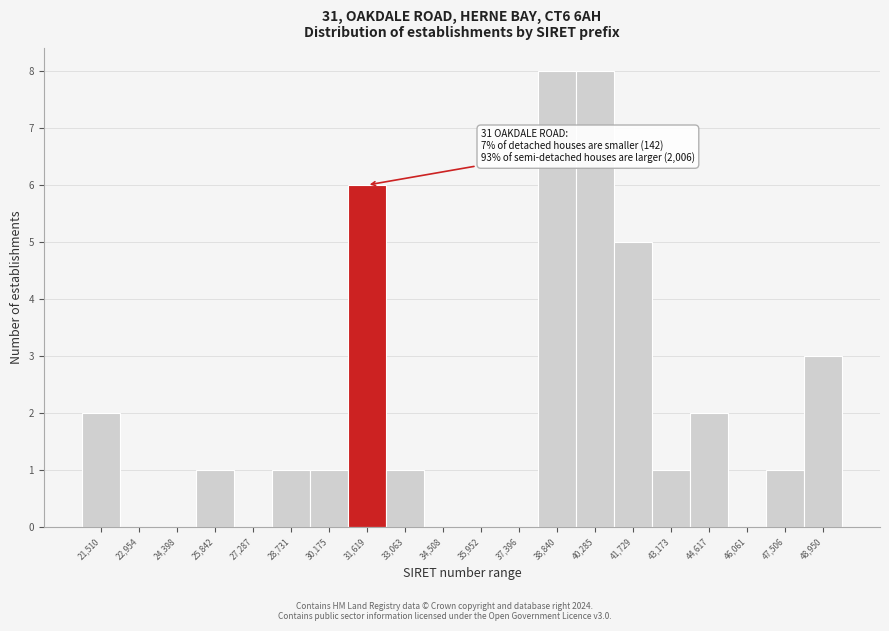

Reading left to right, transcribe all the data shown in this chart.

21,510=2	22,954=0	24,398=0	25,842=1	27,287=0	28,731=1	30,175=1	31,619=6	33,063=1	34,508=0	35,952=0	37,396=0	38,840=8	40,285=8	41,729=5	43,173=1	44,617=2	46,061=0	47,506=1	48,950=3